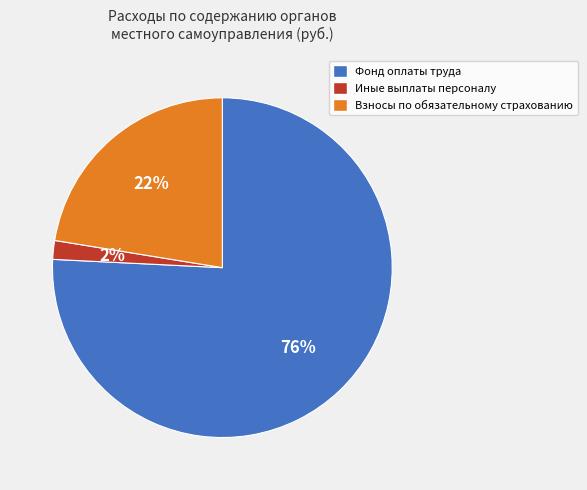

Which category has the biggest portion of the pie?

Фонд оплаты труда